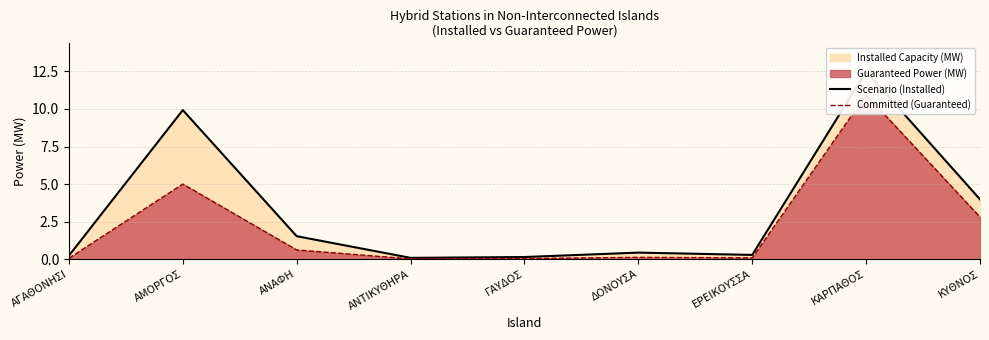

List the labels in order of Scenario (Installed) value, smallest first.

ΑΝΤΙΚΥΘΗΡΑ, ΓΑΥΔΟΣ, ΑΓΑΘΟΝΗΣΙ, ΕΡΕΙΚΟΥΣΣΑ, ΔΟΝΟΥΣΑ, ΑΝΑΦΗ, ΚΥΘΝΟΣ, ΑΜΟΡΓΟΣ, ΚΑΡΠΑΘΟΣ